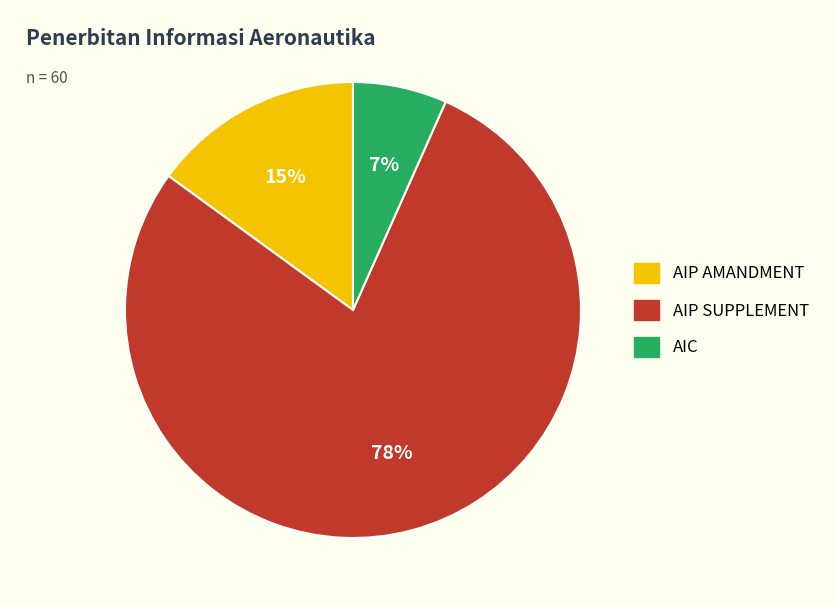

How many slices are in this pie chart?

3